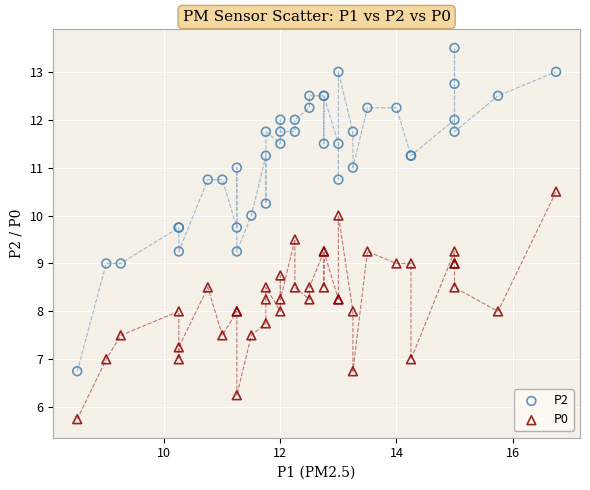

Which series reaches the minimum Y coordinate?

P0